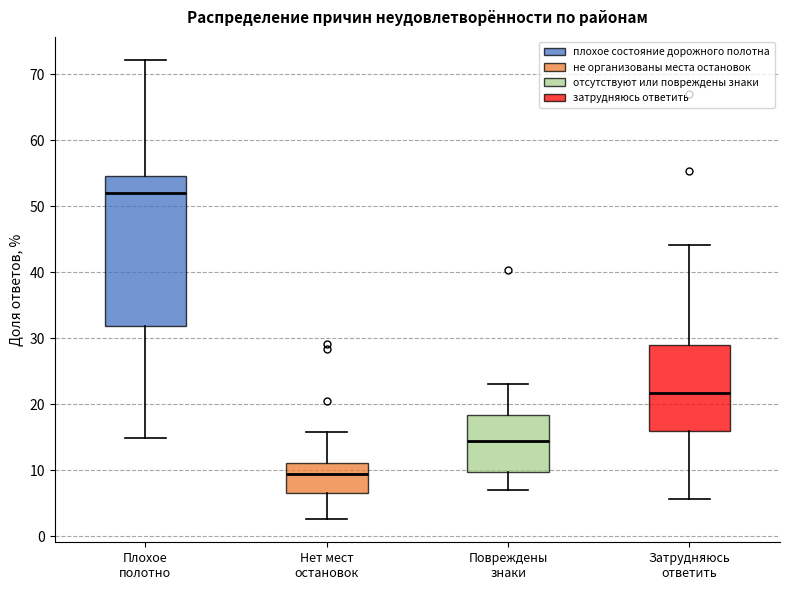

Where is the lower edge of the box for Нет мест остановок on the y-axis? The values are not printed on the chart, so give them approximately, as read against the axis.

7